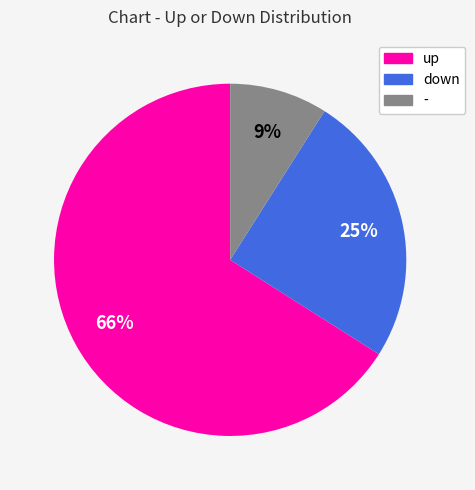

What is the smallest slice in the pie chart?

-